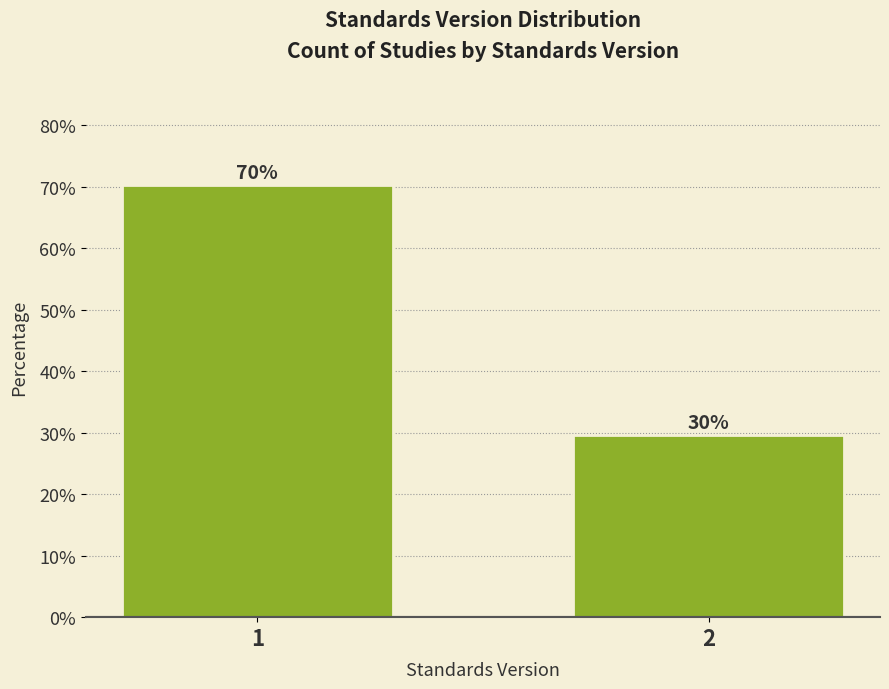

What is the ratio of the value at 2 to the value at 1?

0.4